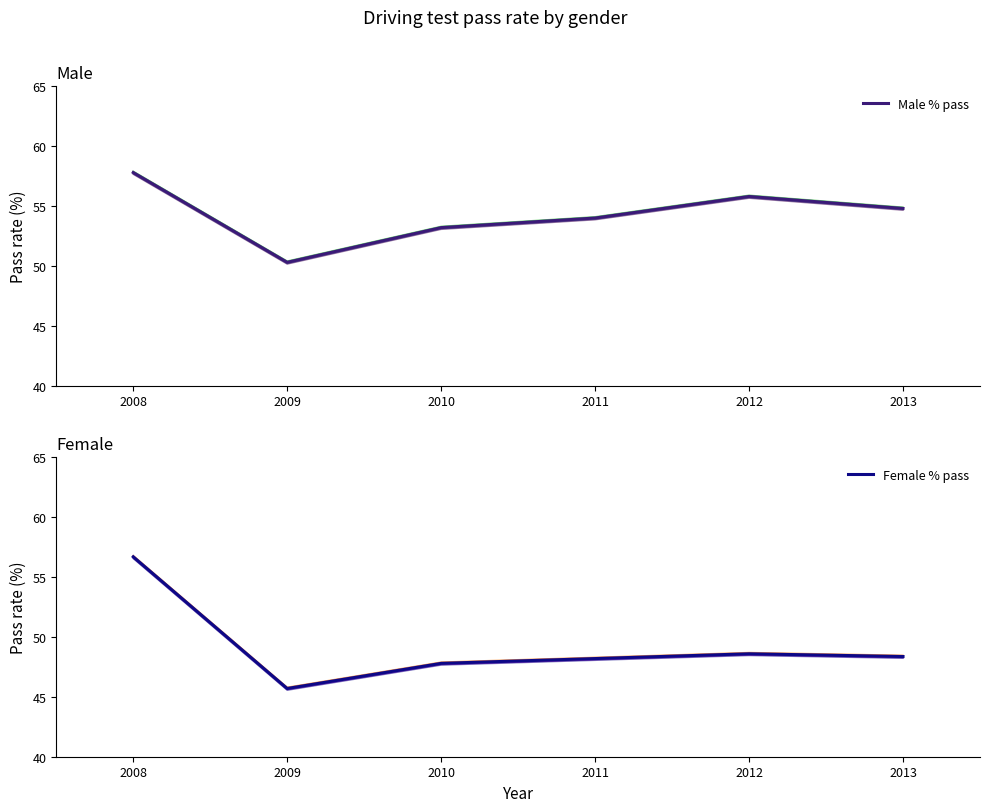

What is the value of the Female % pass point at the 5th from the left?

48.6